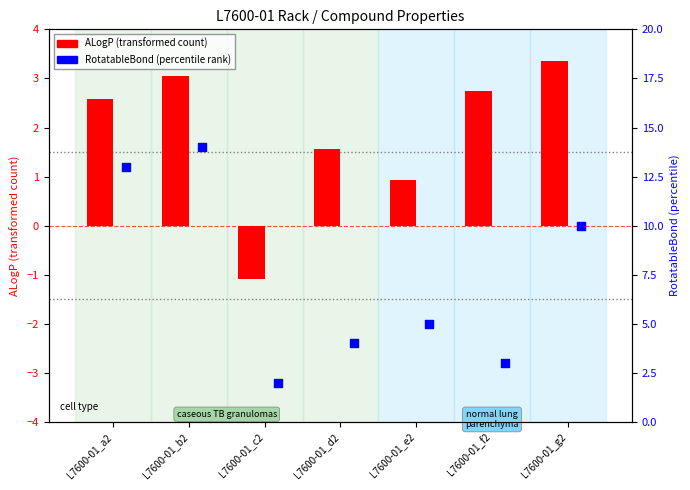

Is the value of ALogP at L7600-01_d2 greater than the value of RotatableBond at L7600-01_g2?

No